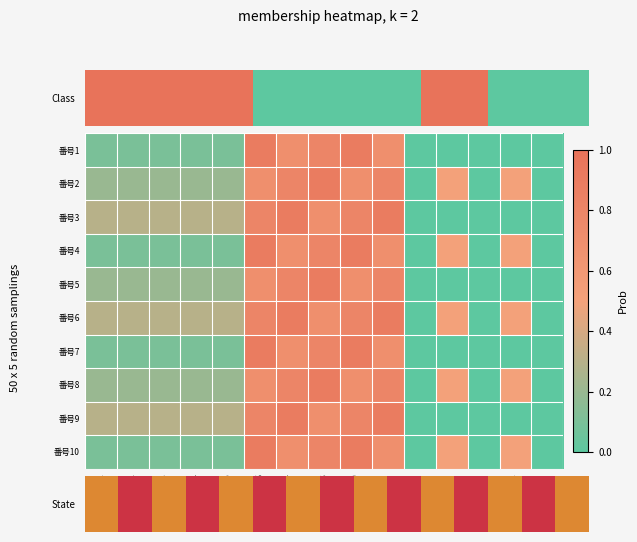

At how many categories does at least one series exceed 0?

15